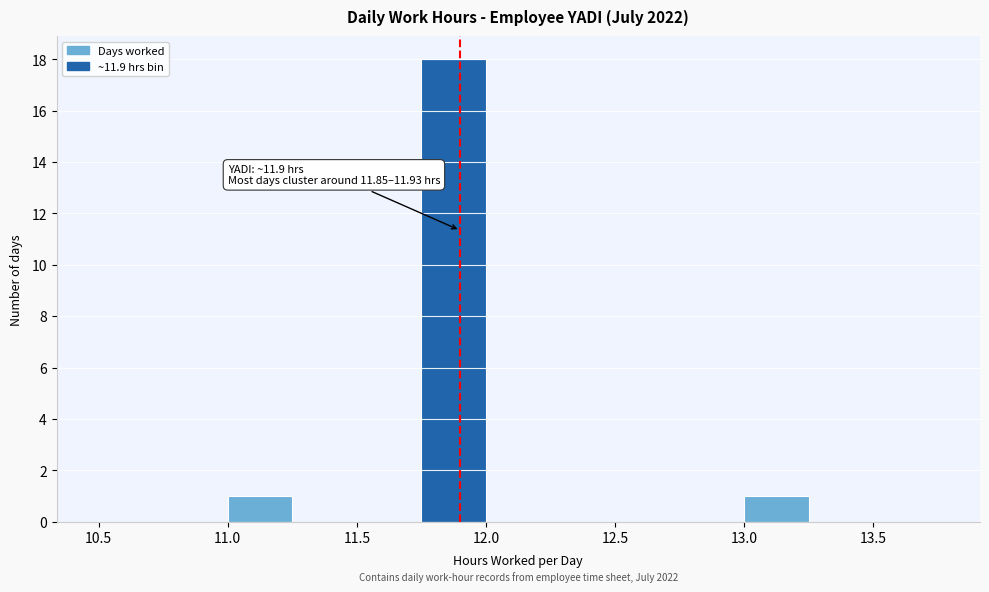

Over which range of the x-axis is the bar tallest?

11.75 to 12.00